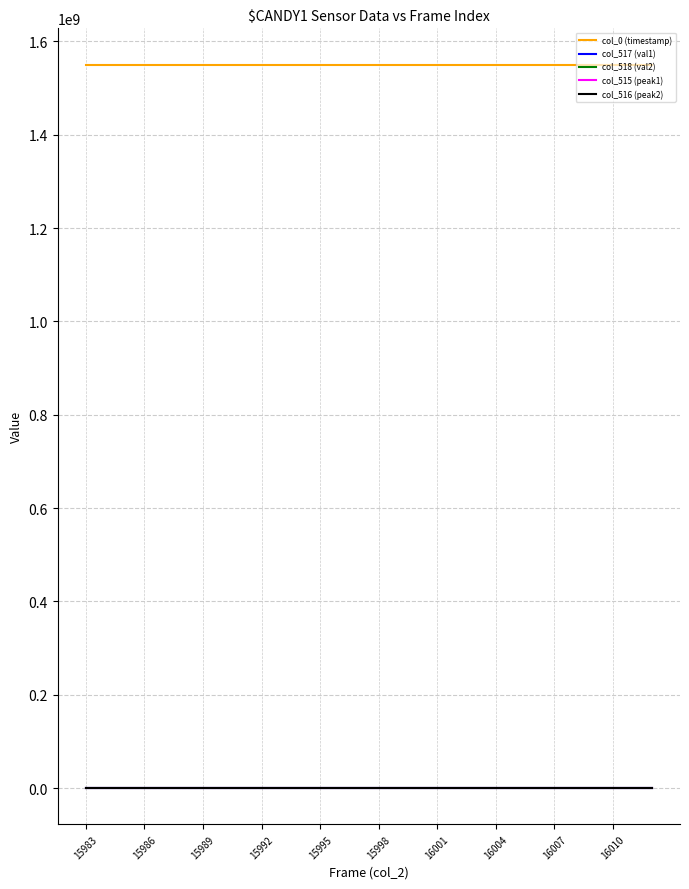

True or false: col_0 (timestamp) and col_518 (val2) intersect in this chart.

False